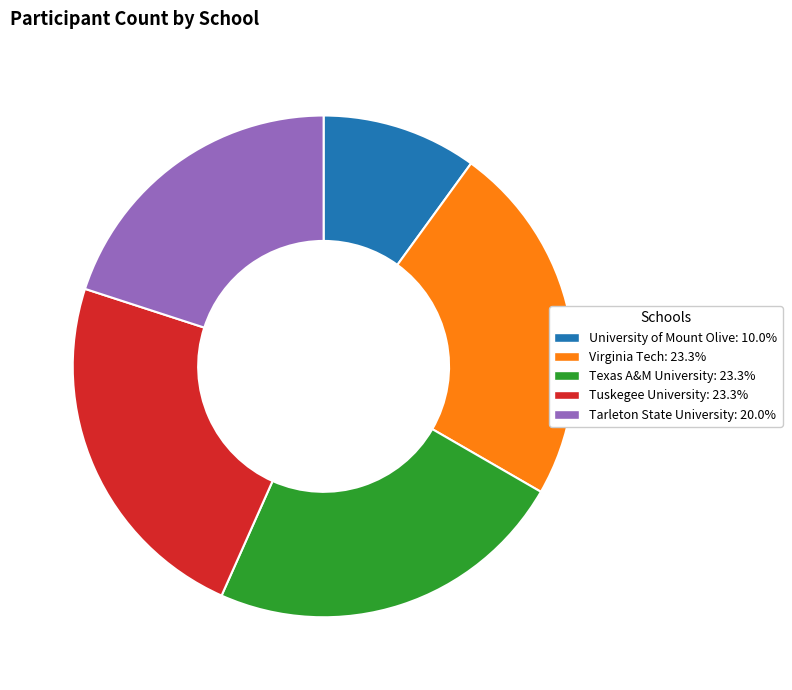

How many slices are in this pie chart?

5